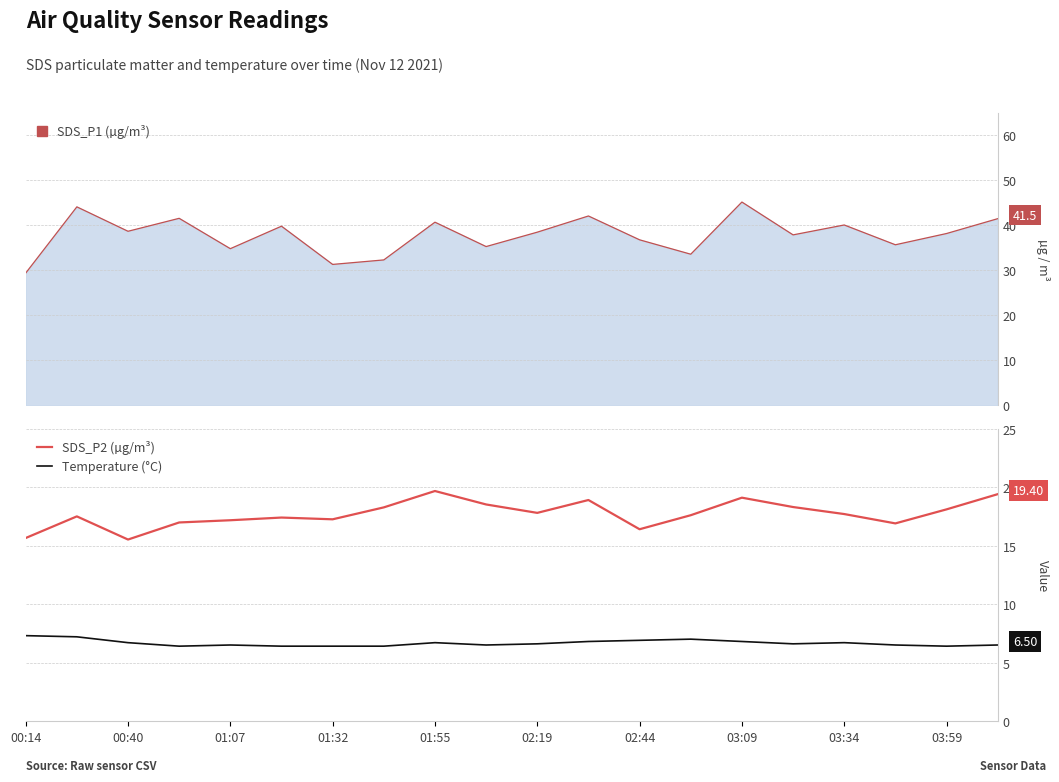

True or false: SDS_P2 (µg/m³) and Temperature (°C) intersect in this chart.

False